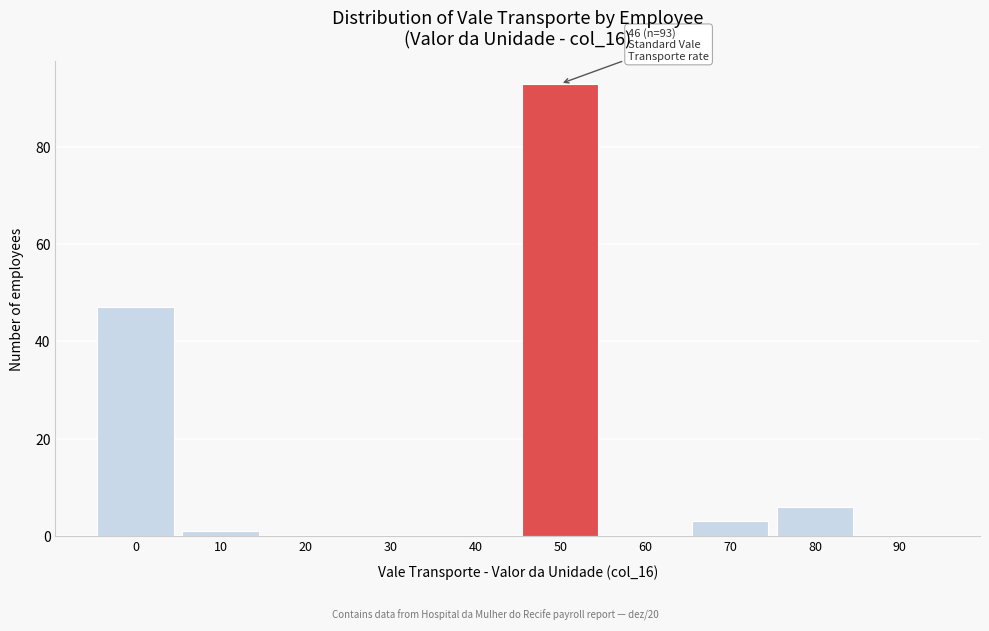

Which range on the x-axis has the tallest bar?

45 to 55